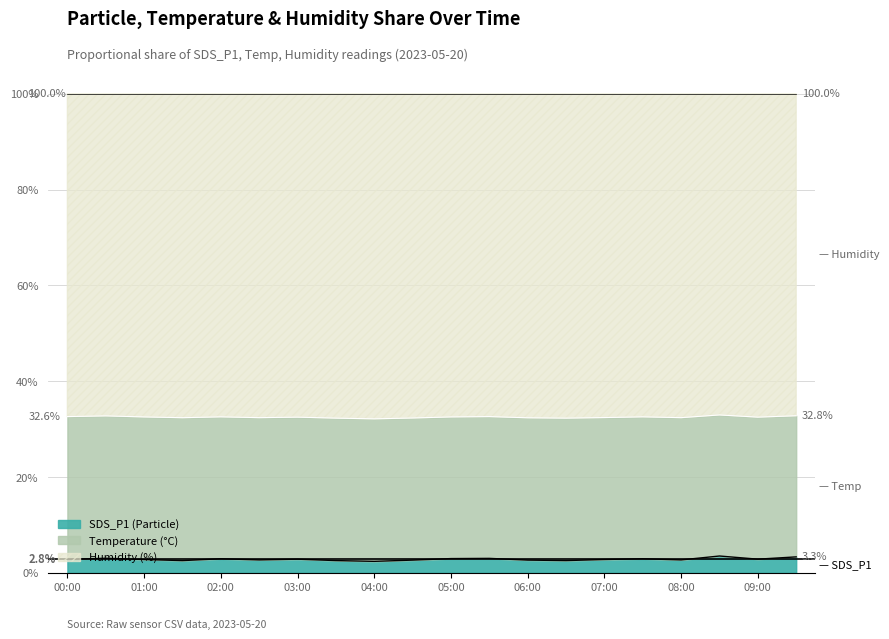

True or false: Temp and SDS_P1 cross at least once.

False